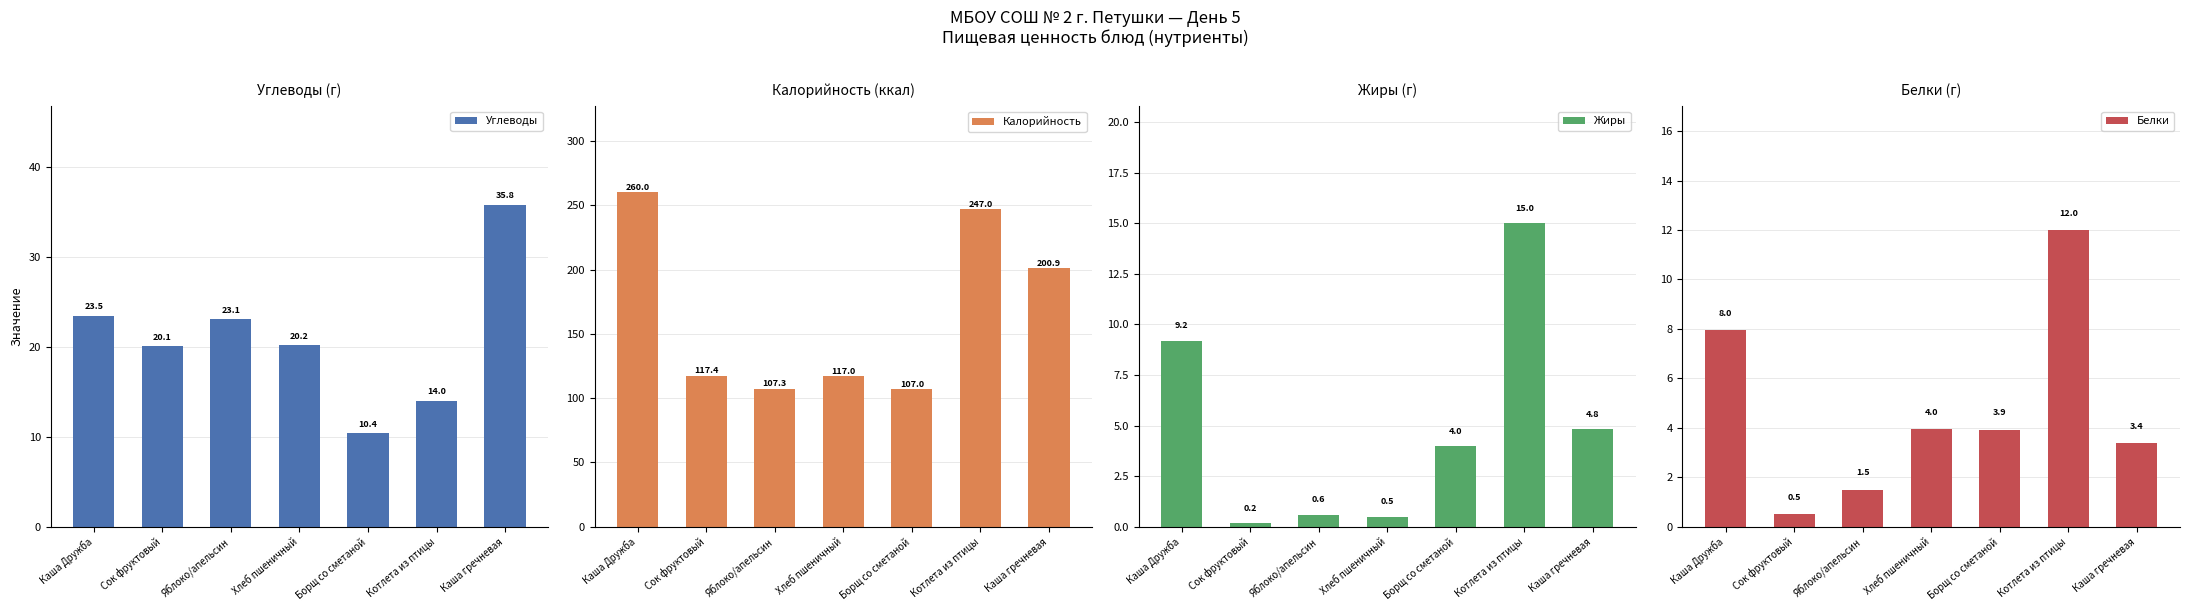

Which series changed the most between Сок фруктовый and Яблоко/апельсин?

Калорийность